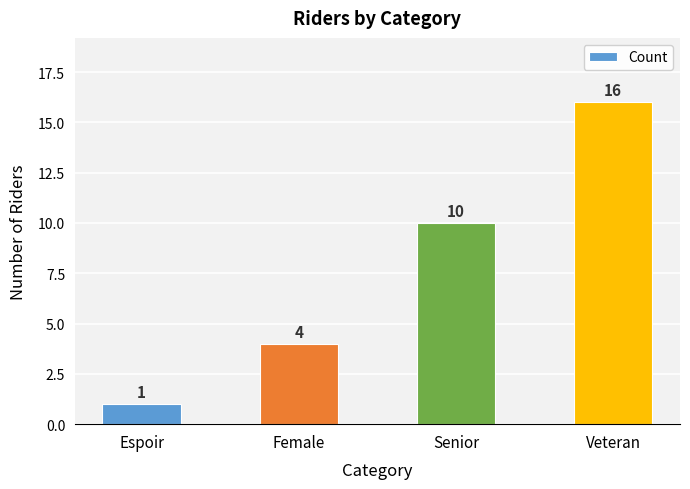

How many data points are less than 10?

2